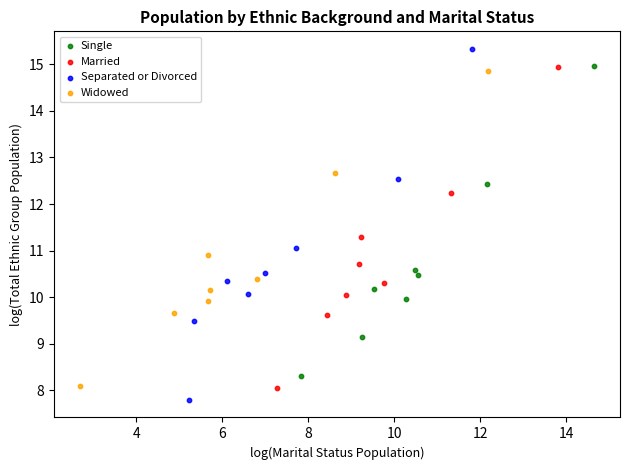

Which series has the widest spread of Y values?

Separated or Divorced